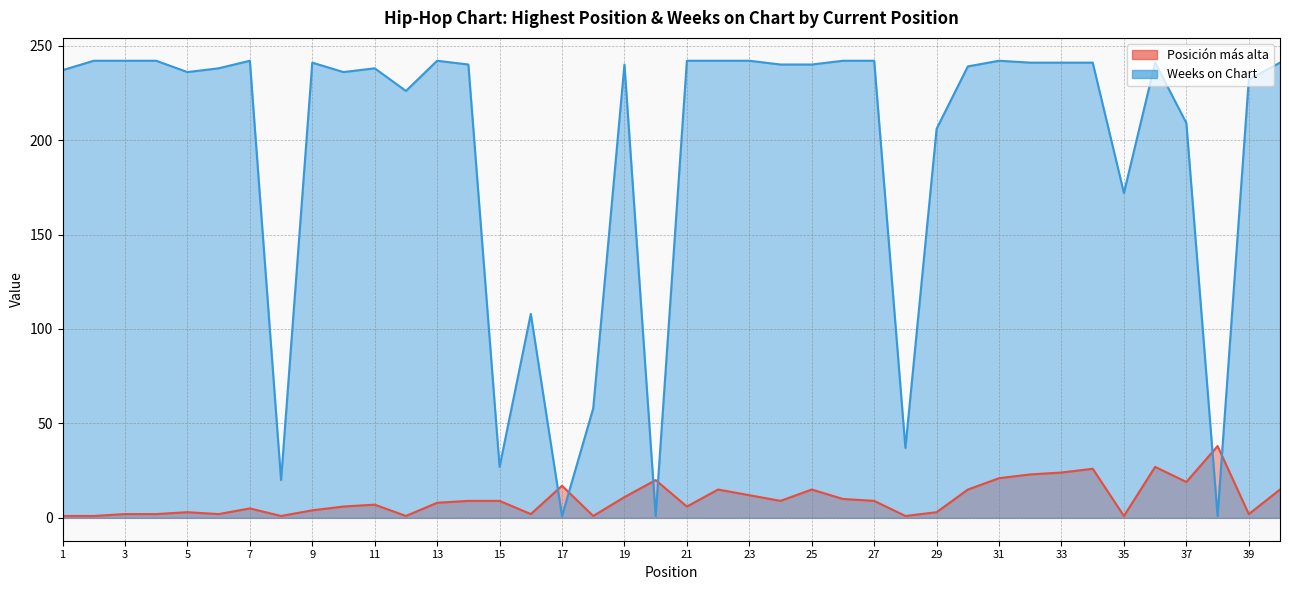

Between 27 and 31, which series saw the biggest shift?

Posición más alta